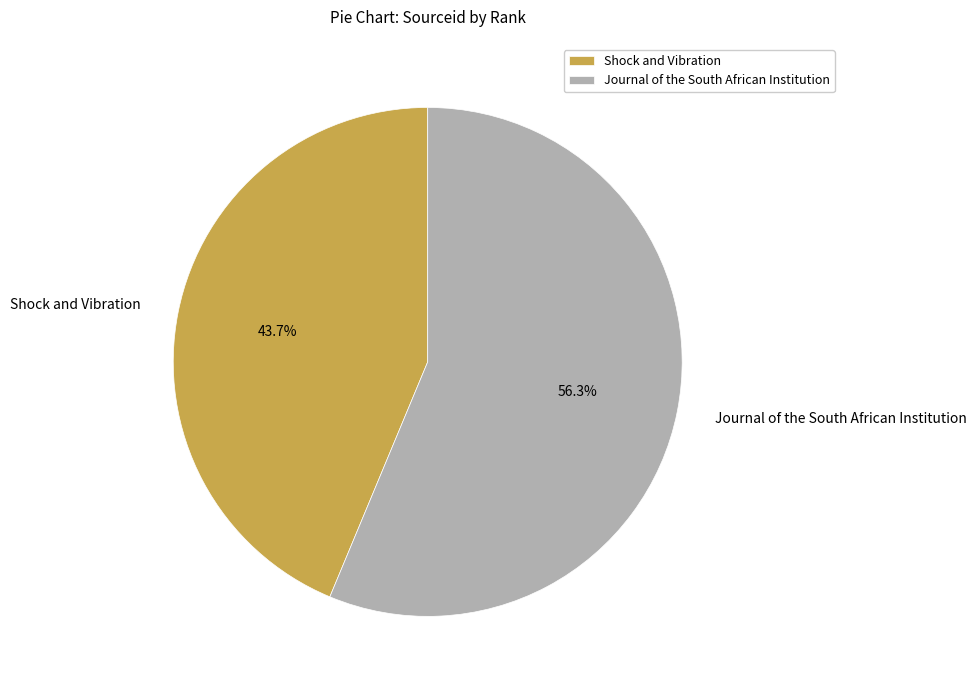

What percentage is NOT represented by Journal of the South African Institution?

43.7%